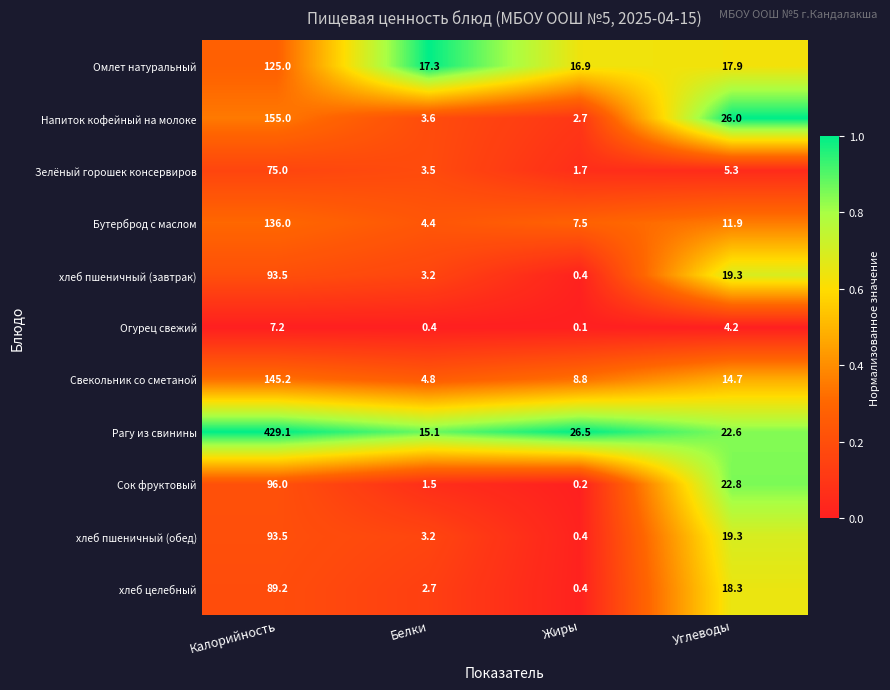

What is the difference between the second highest and minimum values in the Омлет натуральный series?

1.0